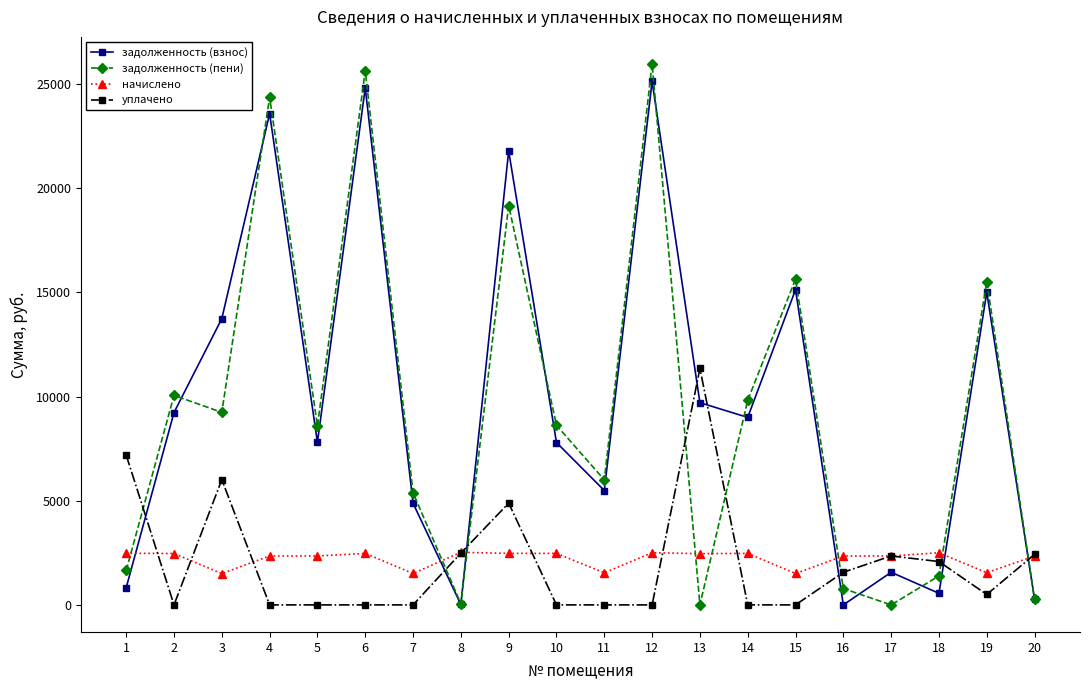

Which series has the widest spread of values?

задолженность (пени)